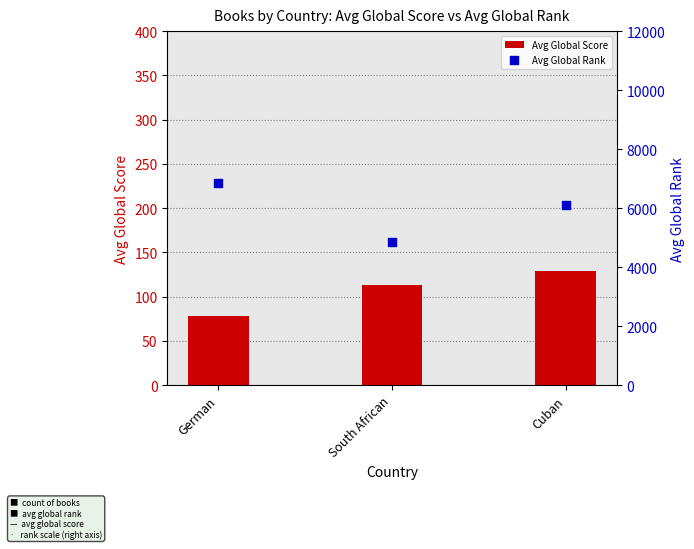

Which series has the largest total across all categories?

Avg Global Rank